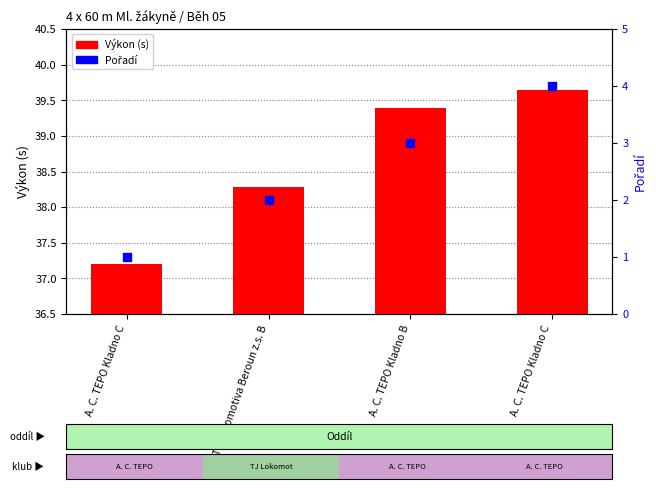

At which category is the sum across all series the highest?

A. C. TEPO Kladno C